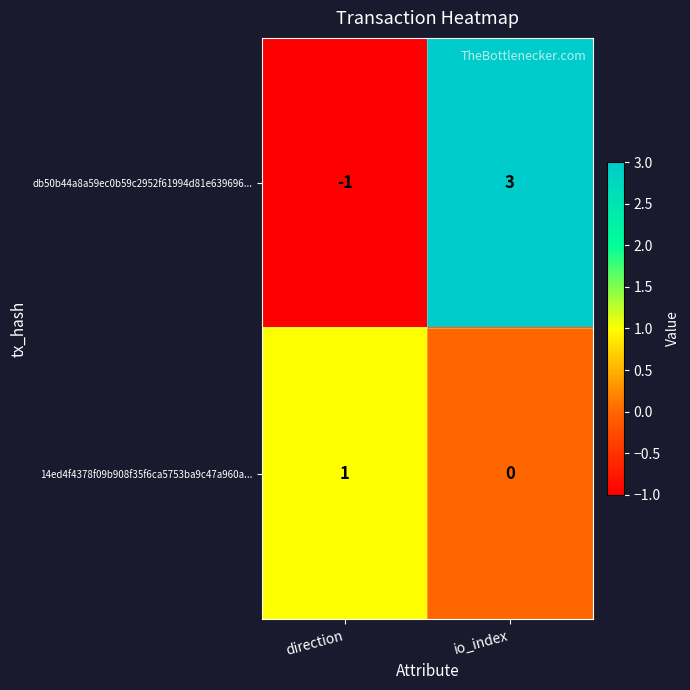

True or false: 14ed4f4378f09b908f35f6ca5753ba9c47a960a... has a value of 0 at io_index.

True